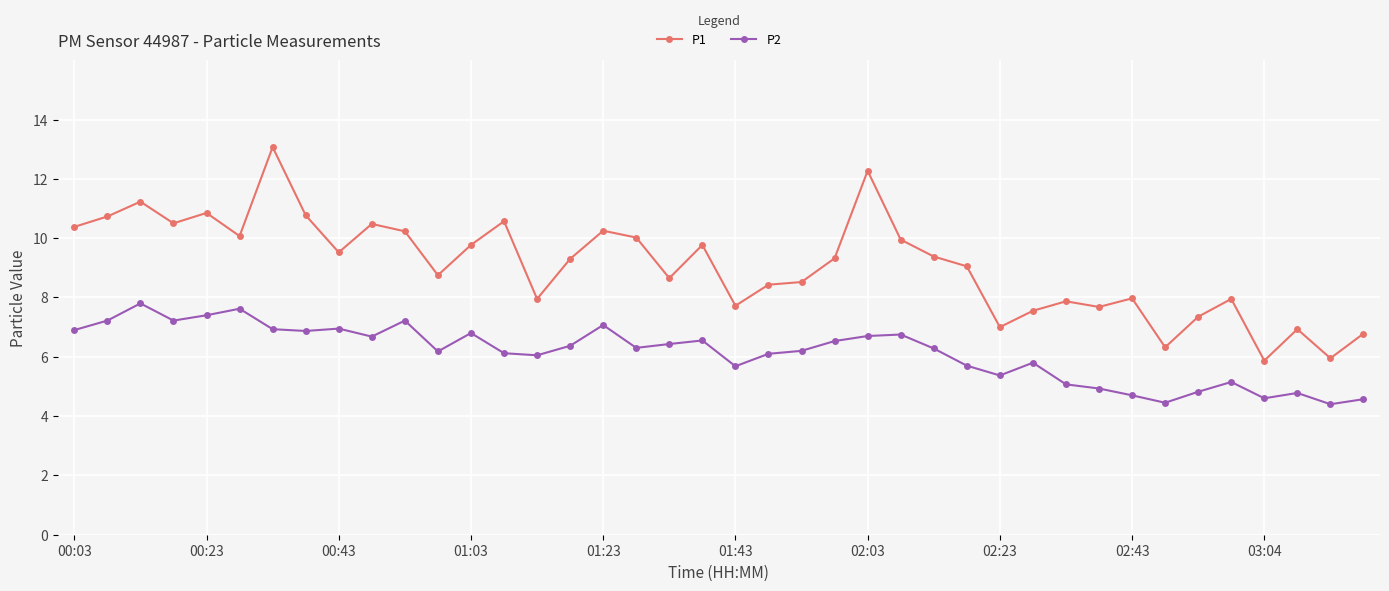

What is the difference between the second highest and minimum values in the P1 series?

6.4